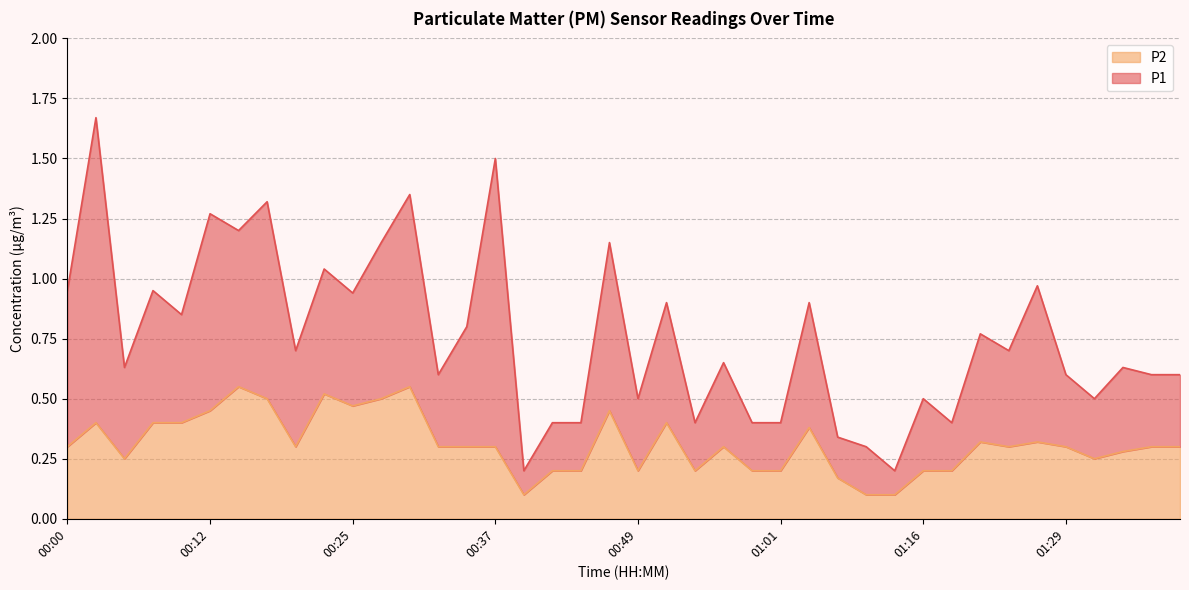

At which category does the data reach its first local peak?

00:03